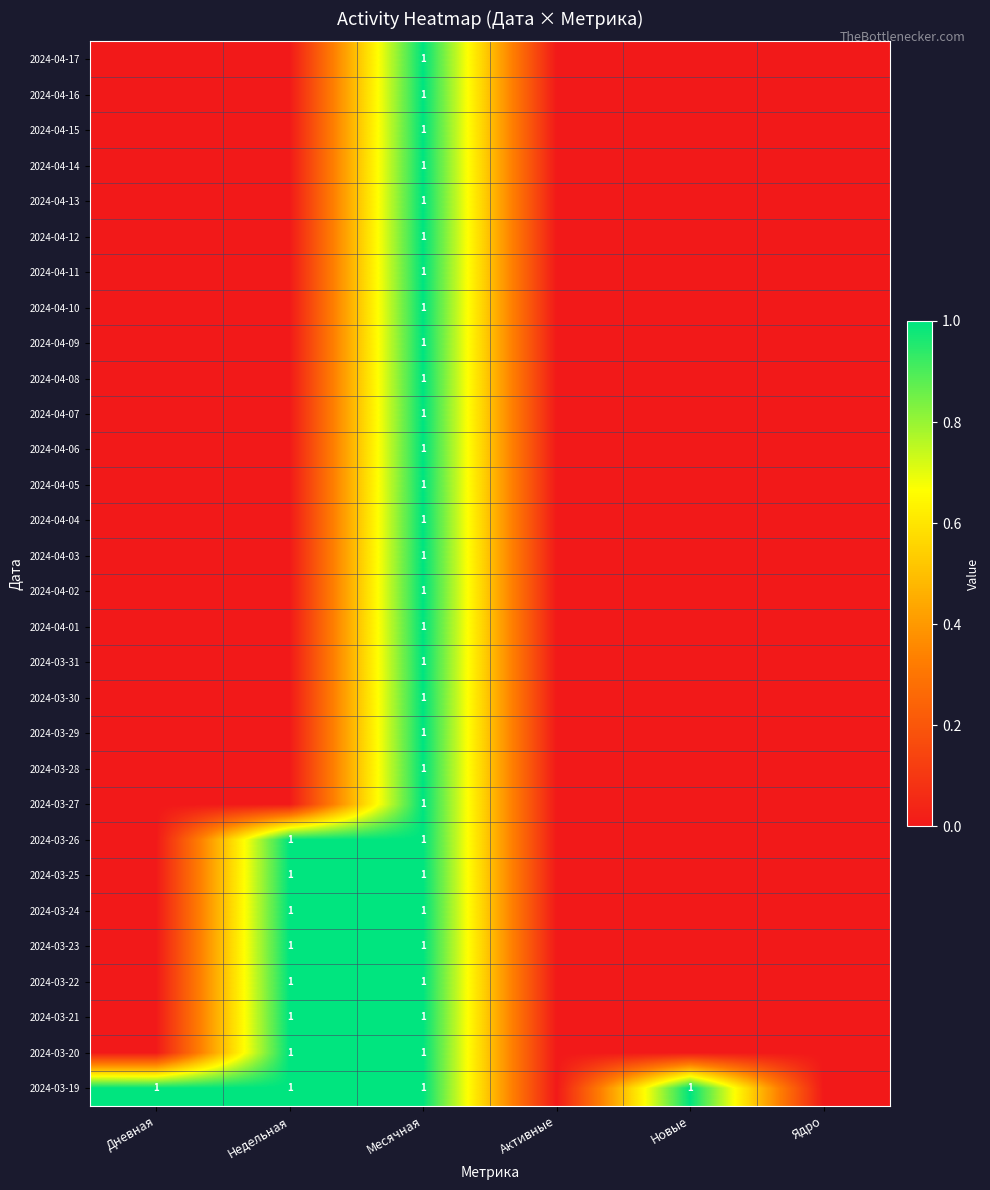

What is the total value across all series at Месячная?

30